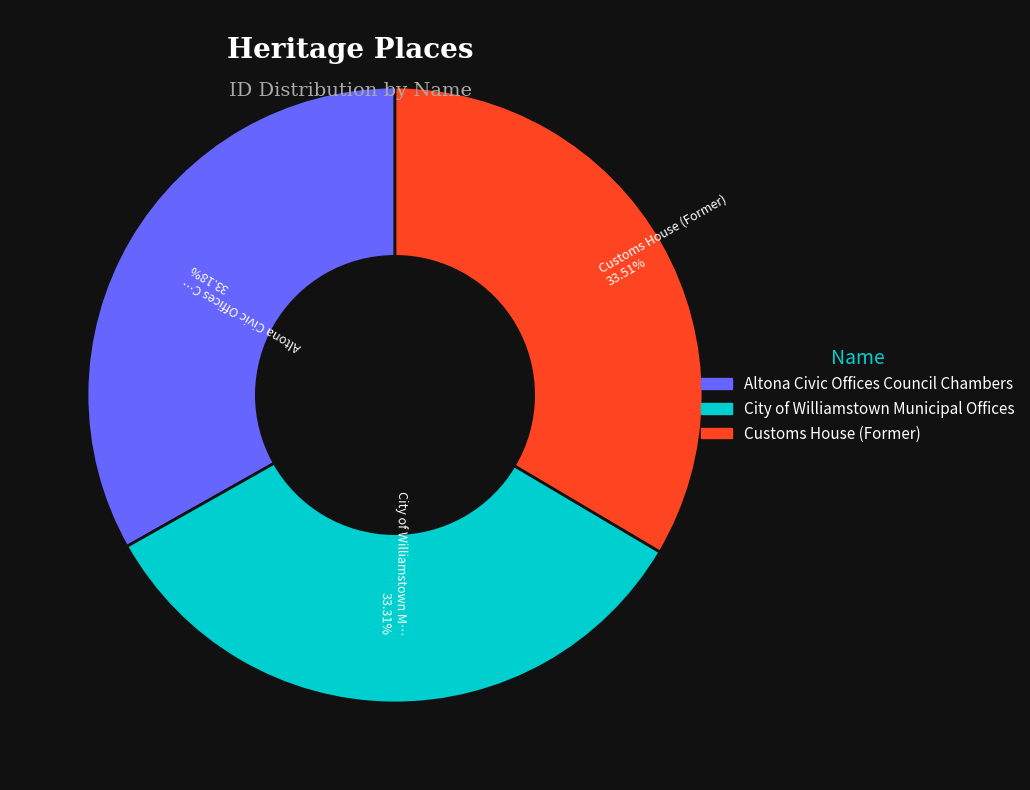

To the nearest percent, what percentage of the pie is City of Williamstown Municipal Offices?

33%